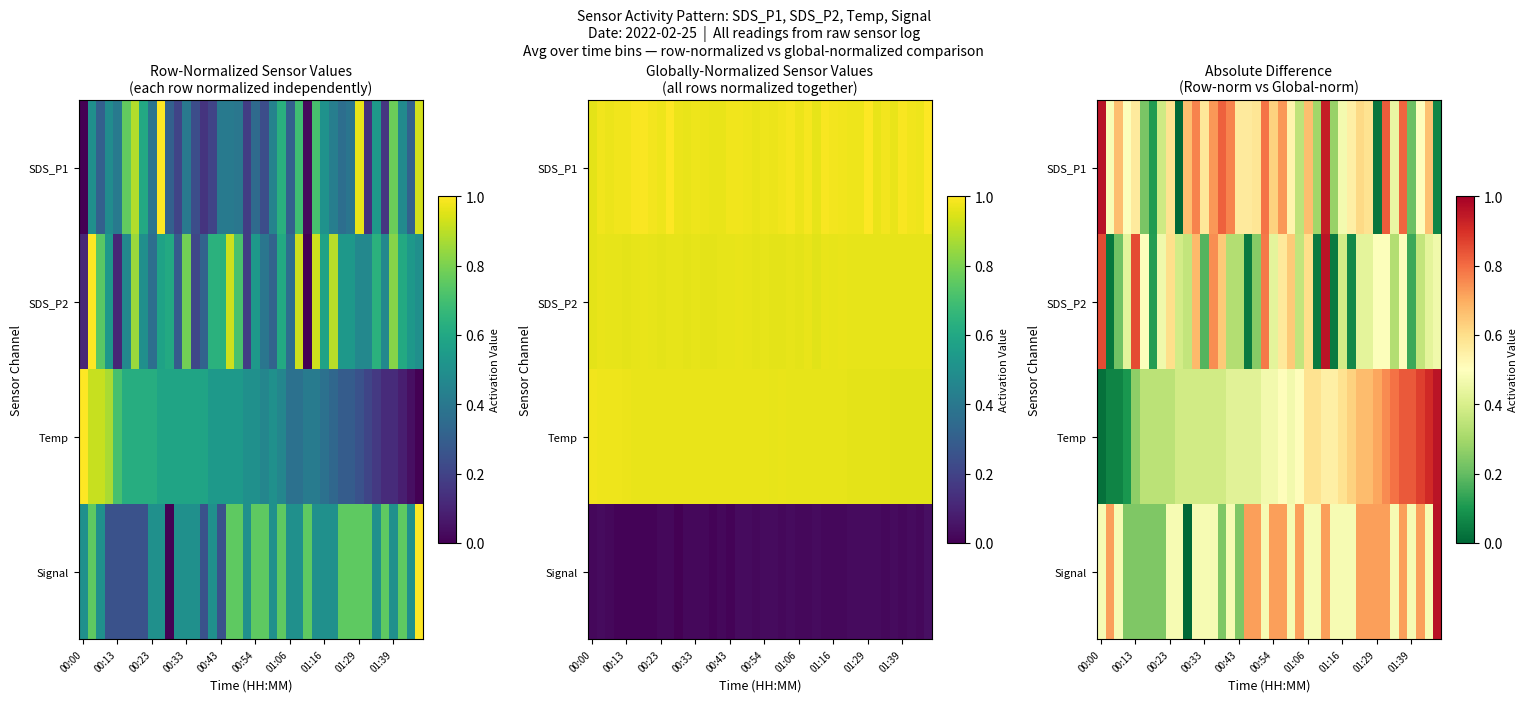

What is the difference between the maximum and minimum values in the Signal series?

1.0